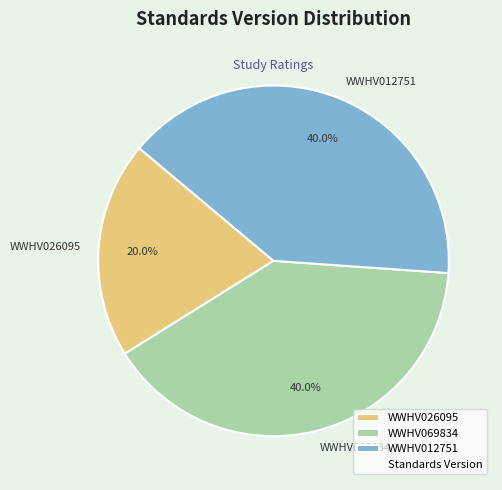

Which category has the smallest portion of the pie?

WWHV026095